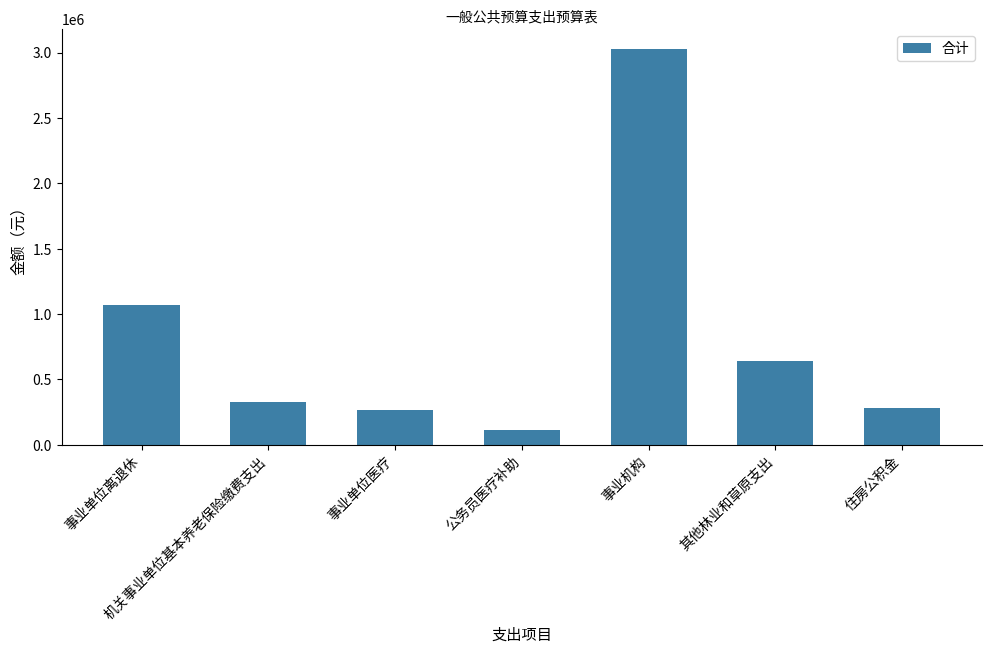

What is the value of the 6th bar from the left?

641041.7